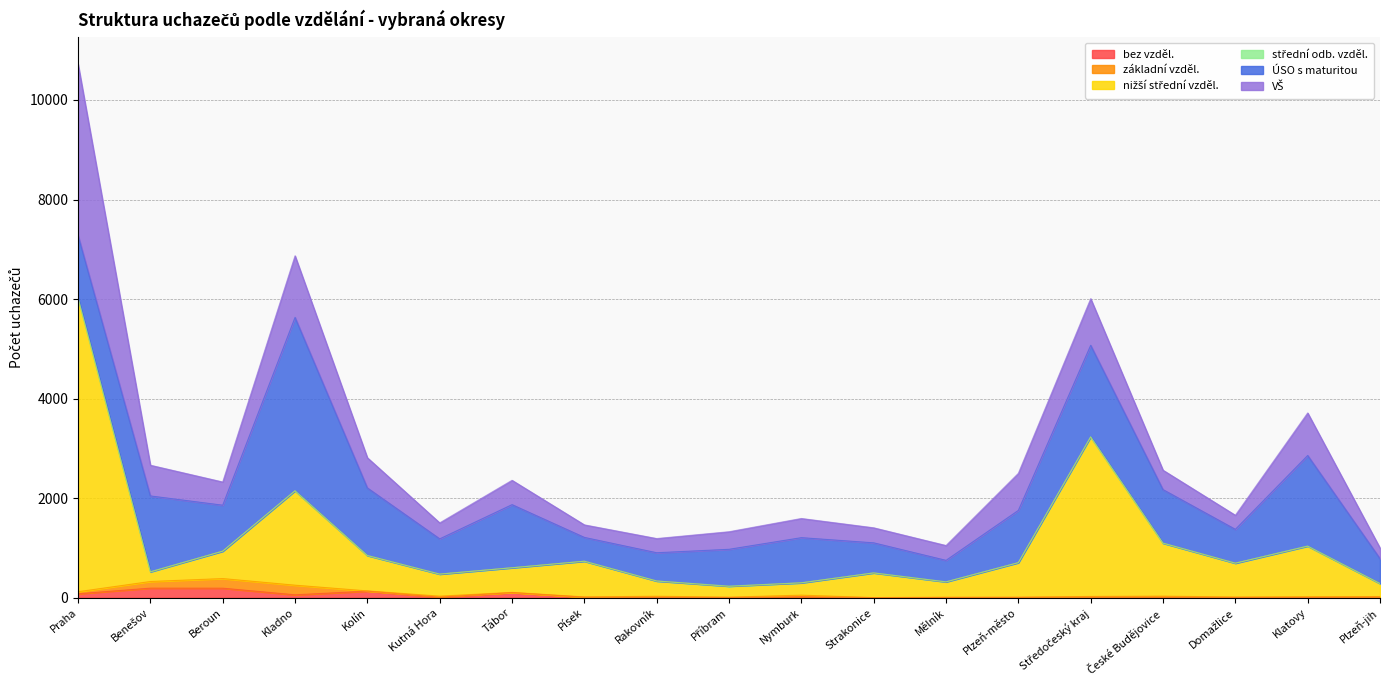

At Nymburk, list the series in order from largest to smallest.

ÚSO s maturitou, VŠ, nižší střední vzděl., základní vzděl., bez vzděl., střední odb. vzděl.